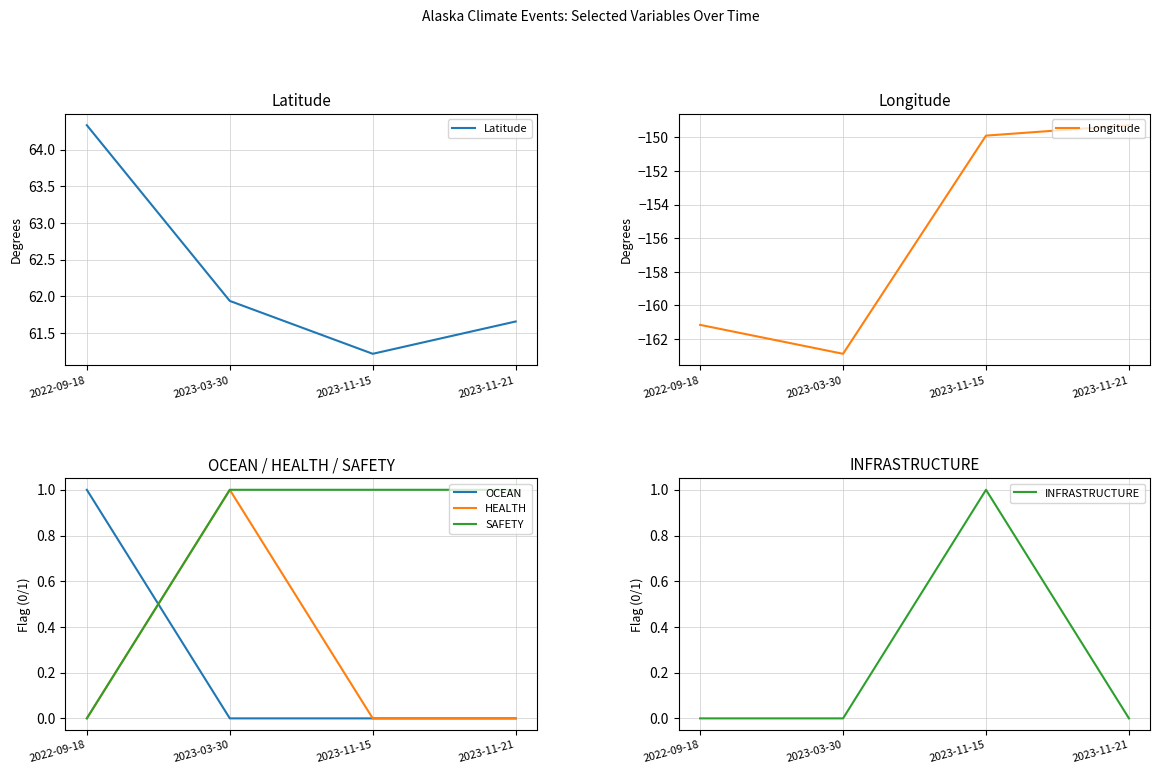

True or false: HEALTH and Longitude cross at least once.

False